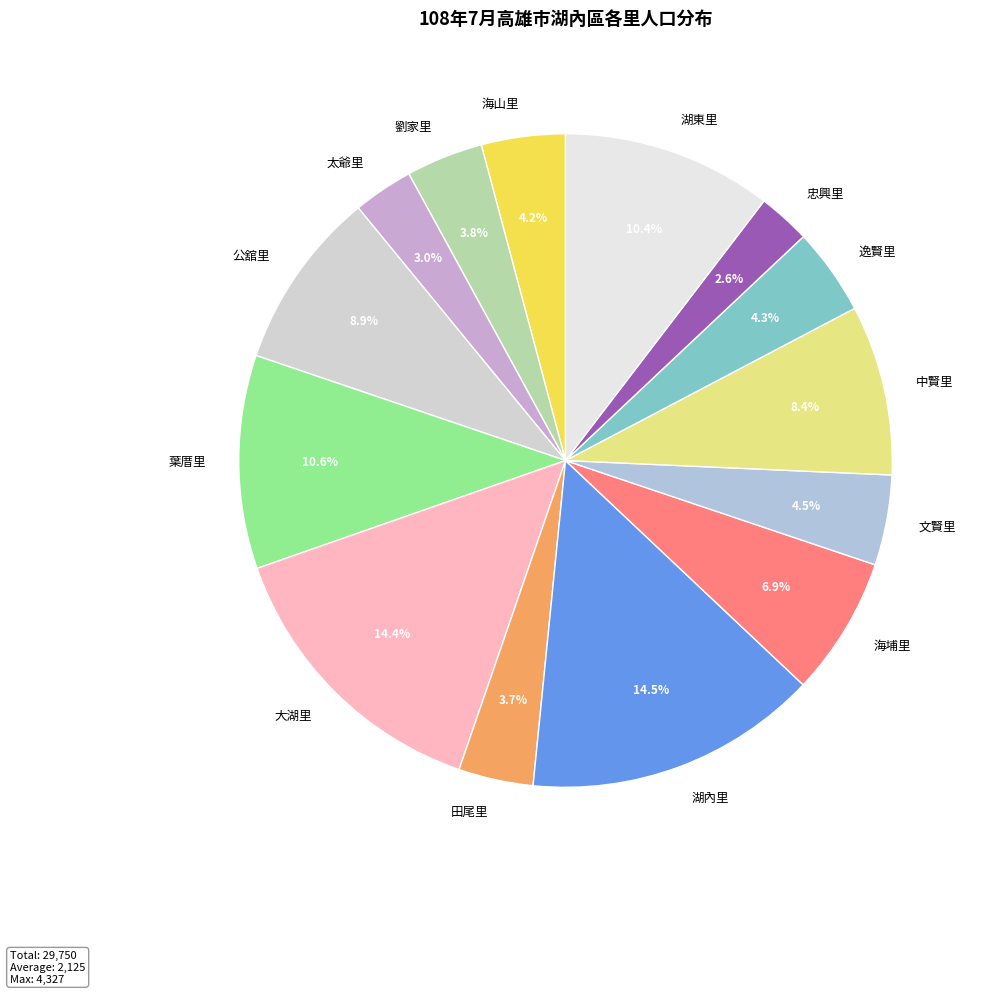

How many segments does this pie chart have?

14